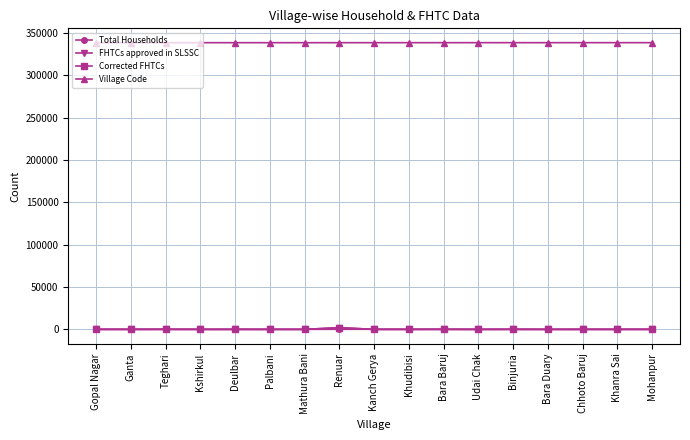

At which category does FHTCs approved in SLSSC reach its first local peak?

Renuar